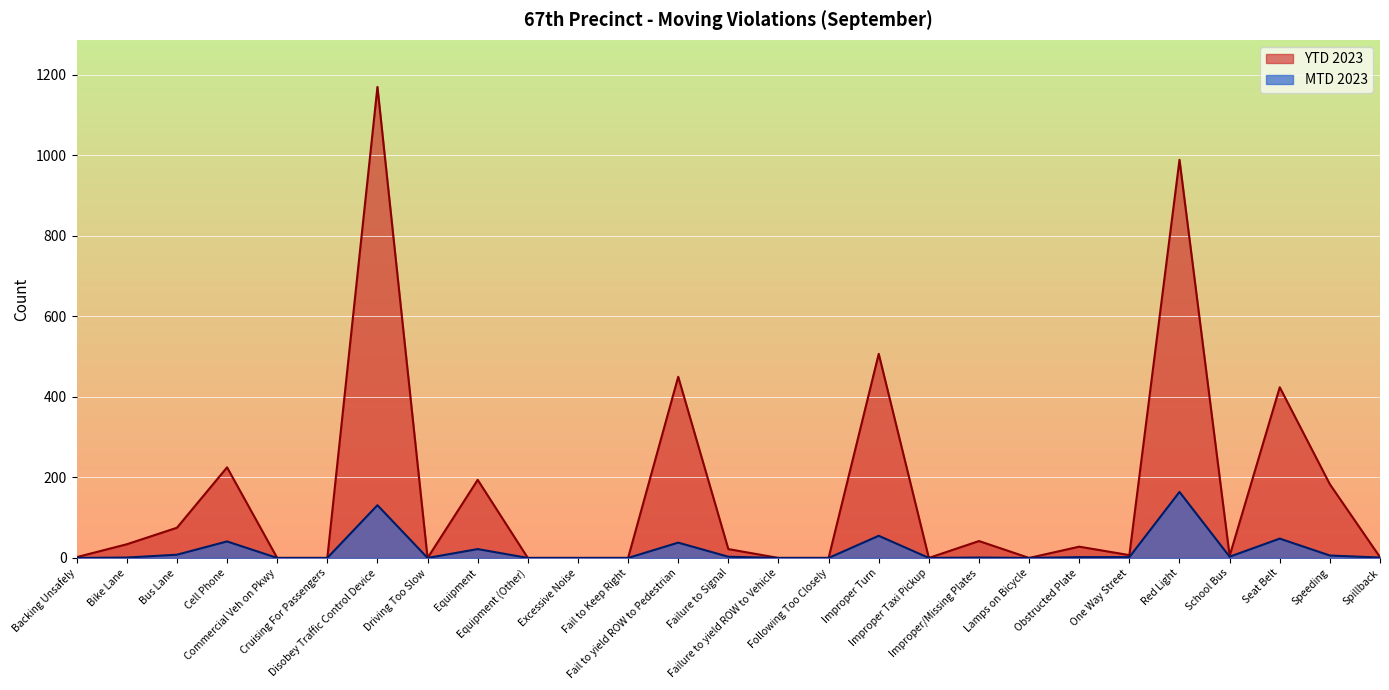

What is the sum of the MTD 2023 values at Commercial Veh on Pkwy and Obstructed Plate?

2